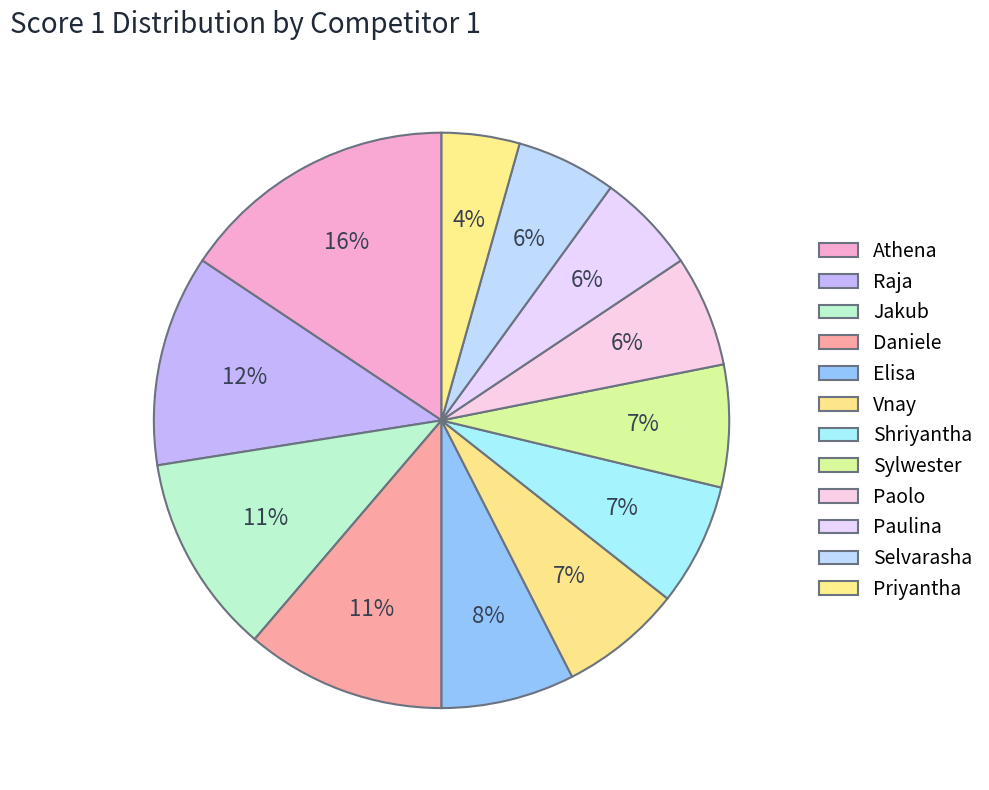

How many segments does this pie chart have?

12